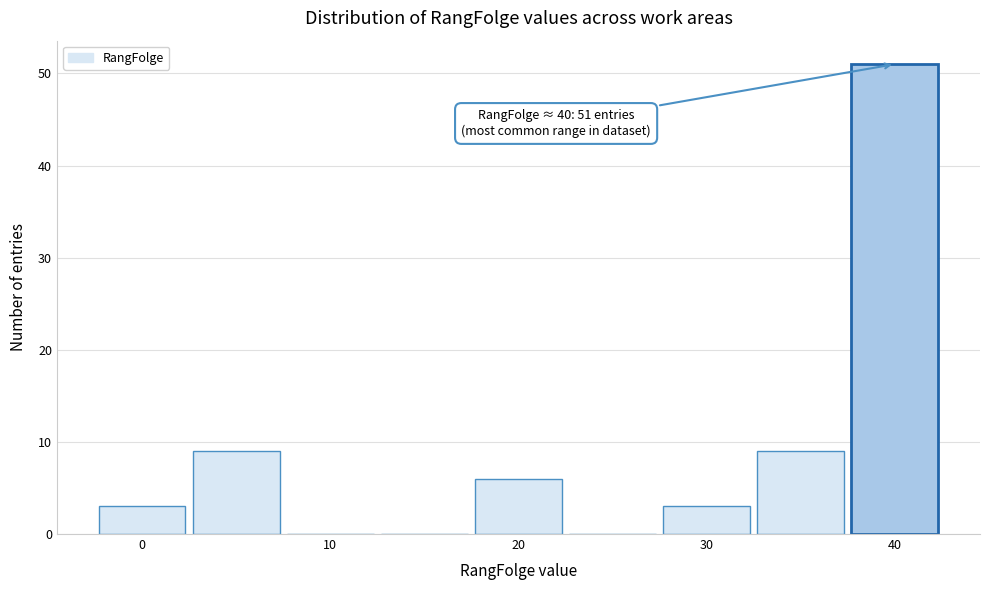

Over which range of the x-axis is the bar tallest?

37.5 to 42.5